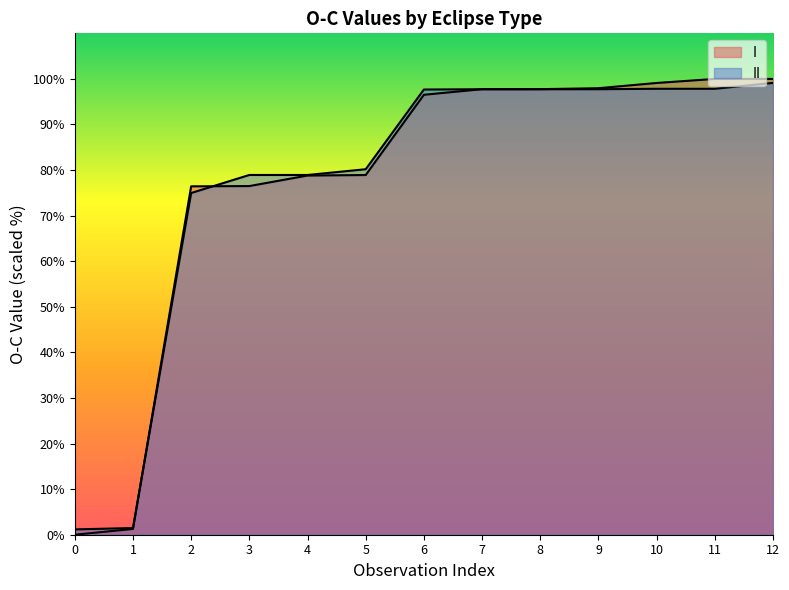

What is the sum of the I values at 8 and 0?

97.8